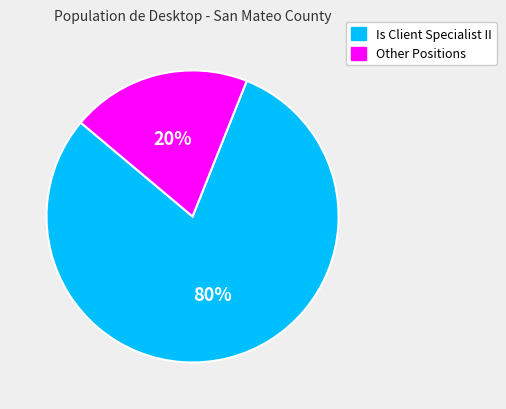

What is the smallest slice in the pie chart?

Other Positions